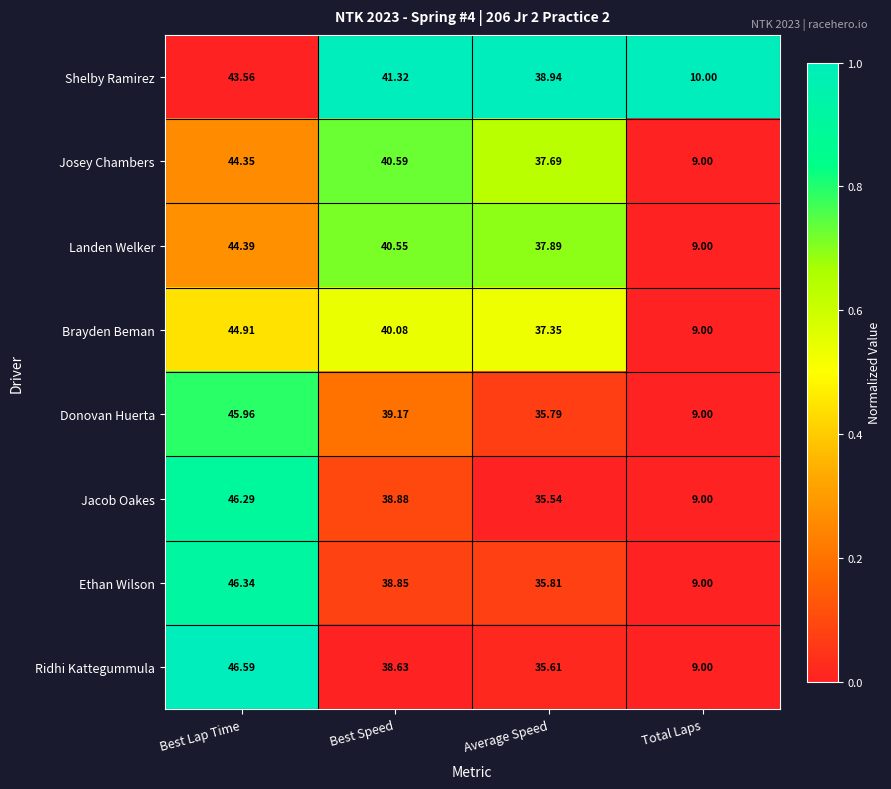

Which series changed the most between Best Lap Time and Total Laps?

Ridhi Kattegummula